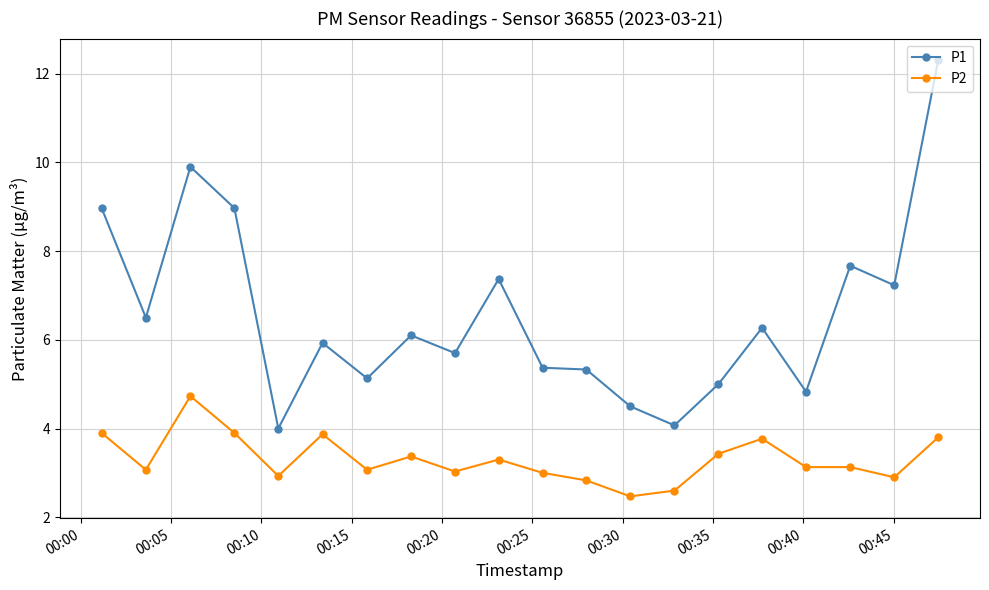

True or false: P1 and P2 cross at least once.

False